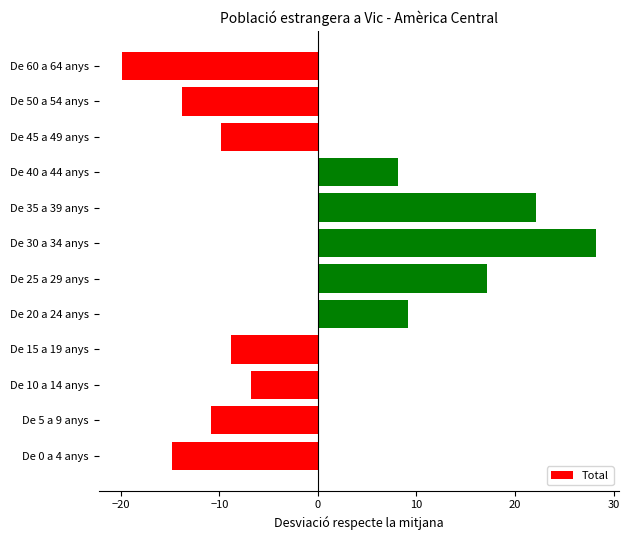

Which has a higher value, De 60 a 64 anys or De 0 a 4 anys?

De 0 a 4 anys